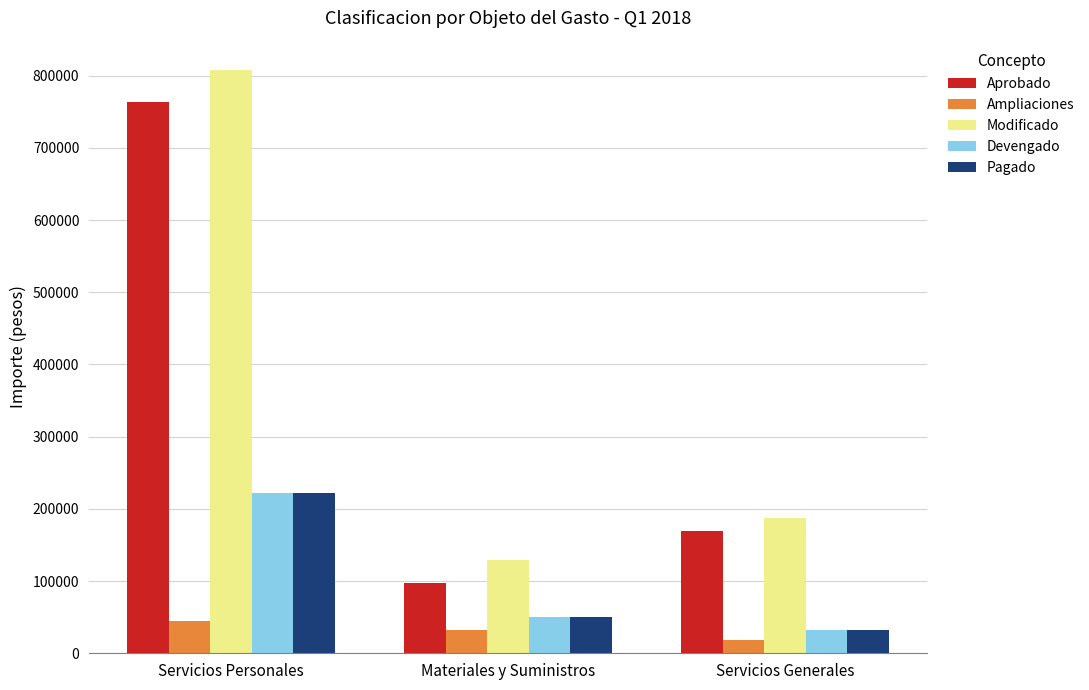

How many data points does each series have?

3